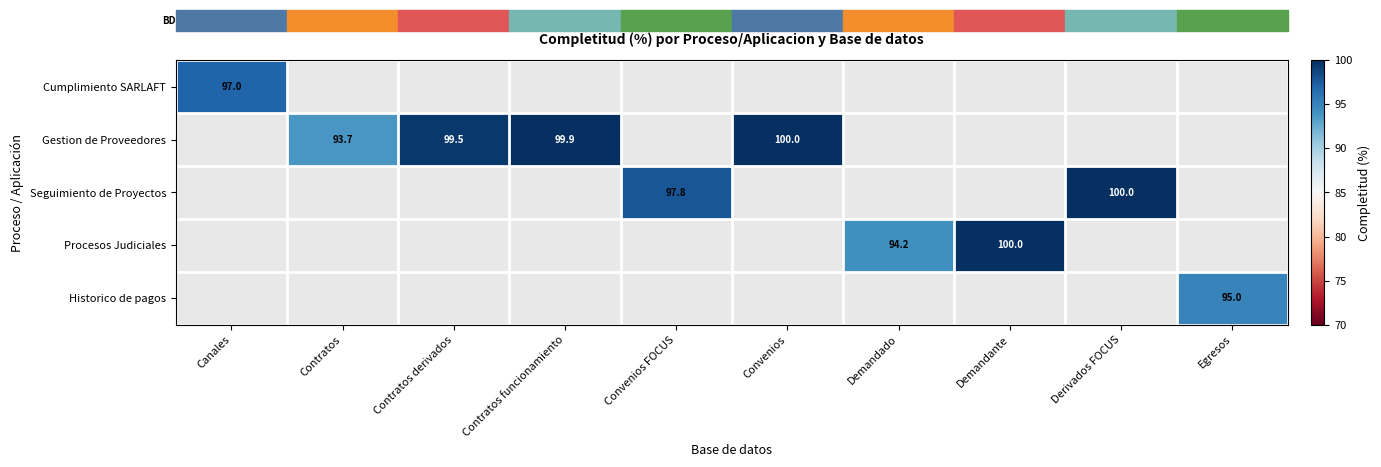

Which label corresponds to the largest value in the chart?

Demandante